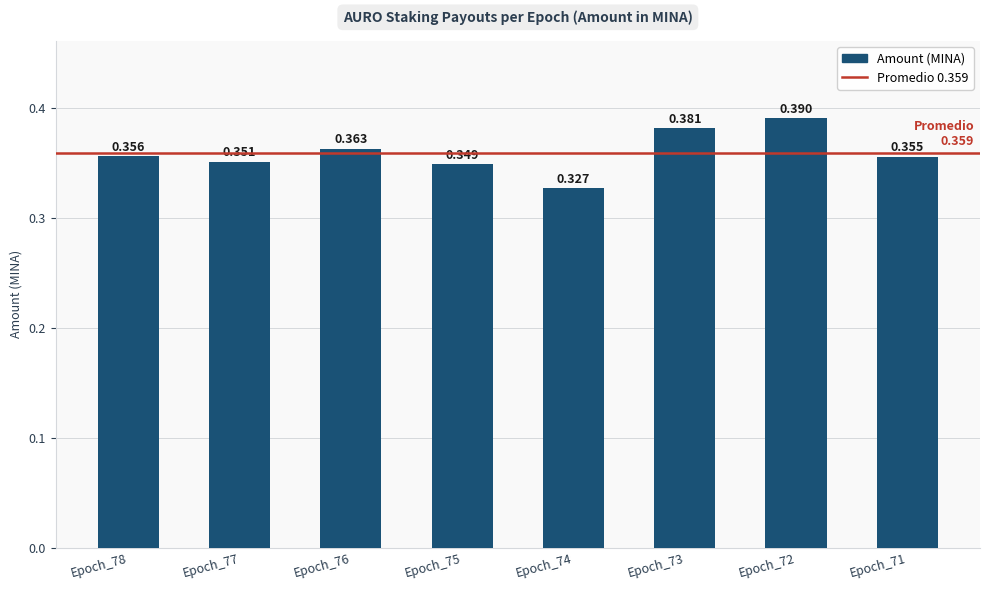

Are the bars horizontal?

No